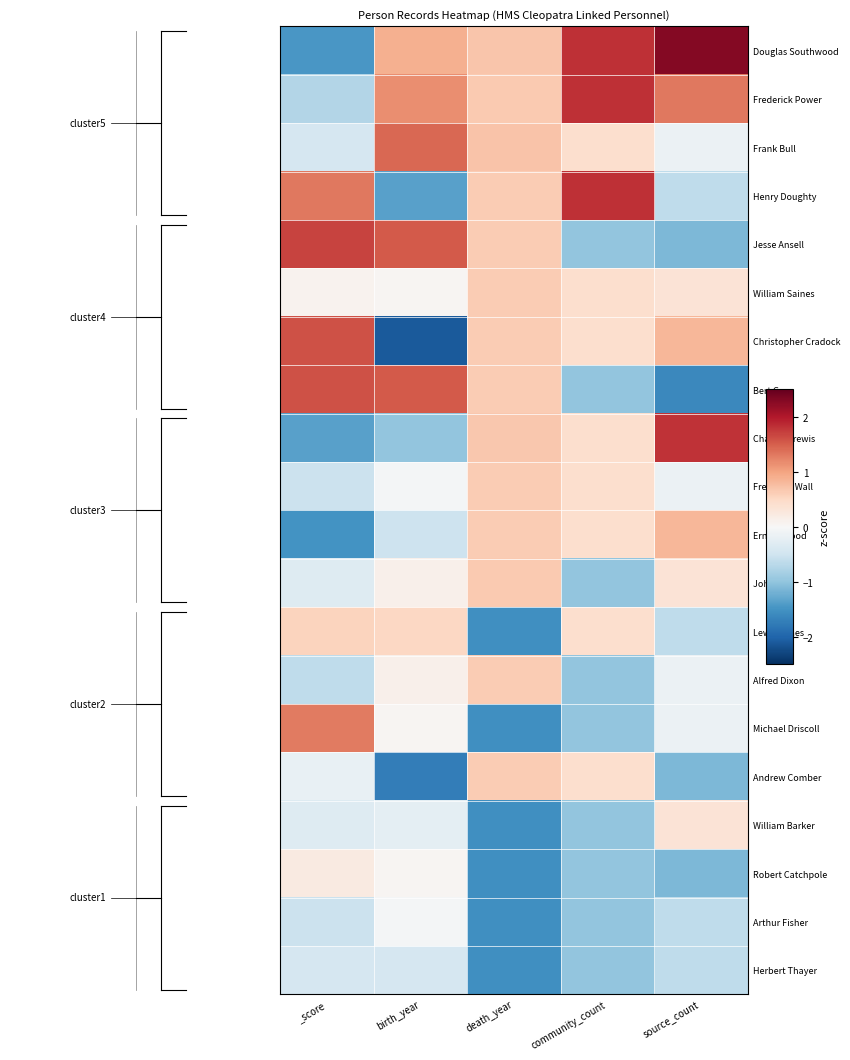

At how many categories does at least one series exceed 1?

4